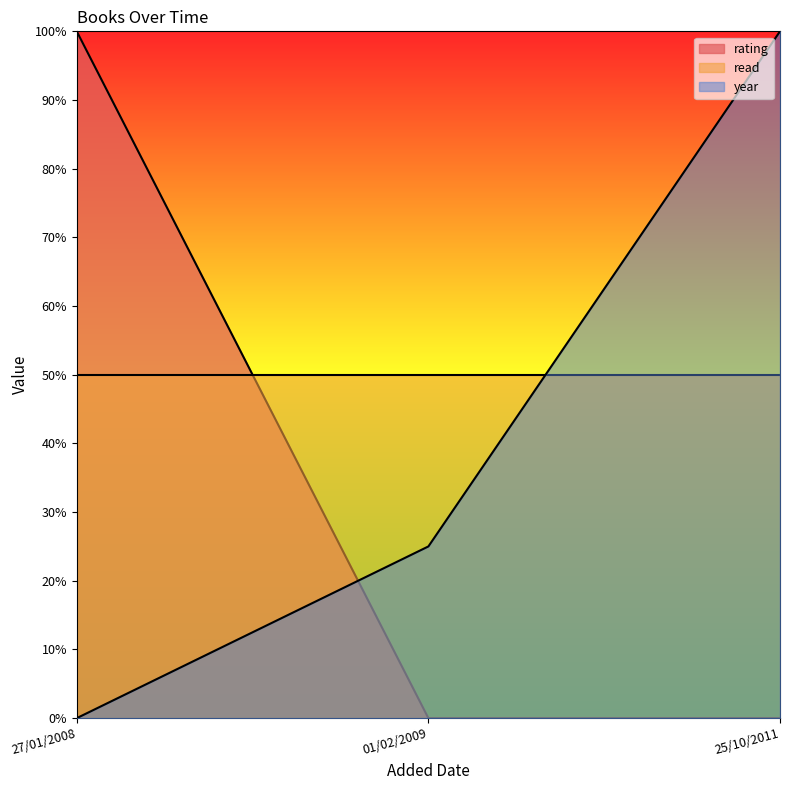

What is the difference between the year values at 01/02/2009 and 25/10/2011?

0.8